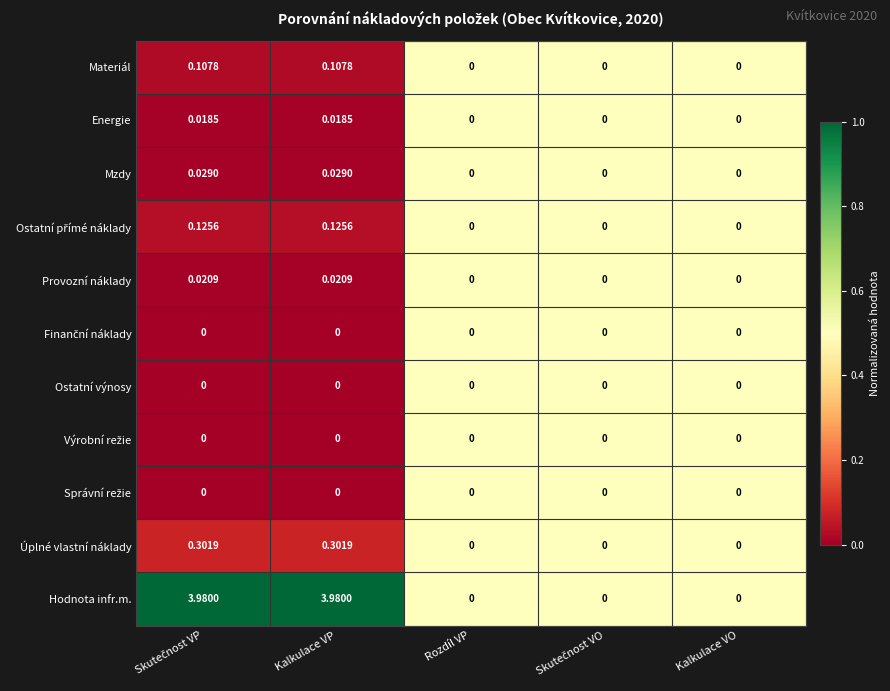

Which series has the largest total across all categories?

Hodnota infr.m.